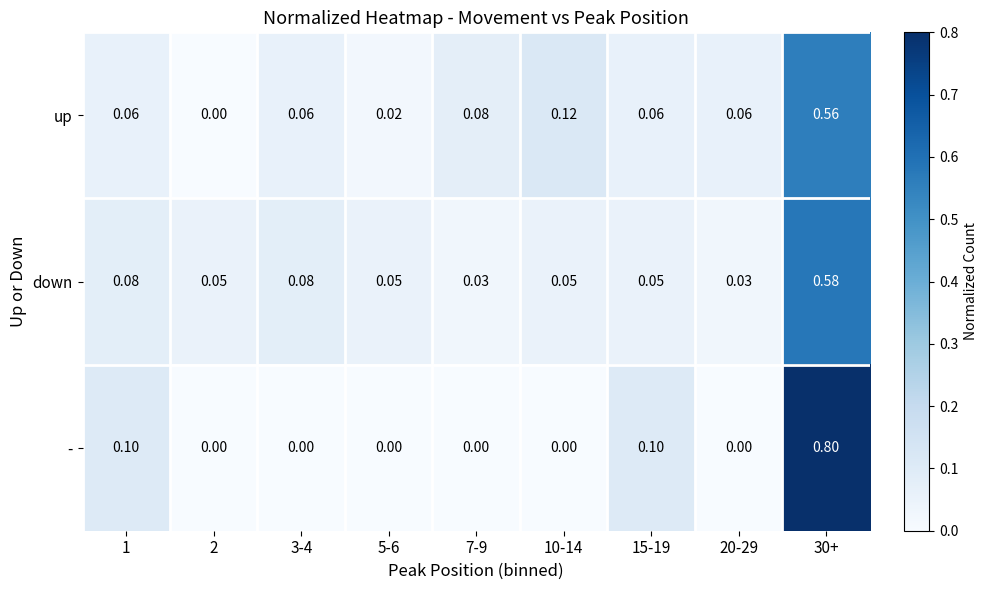

What is the greatest value displayed?

0.8